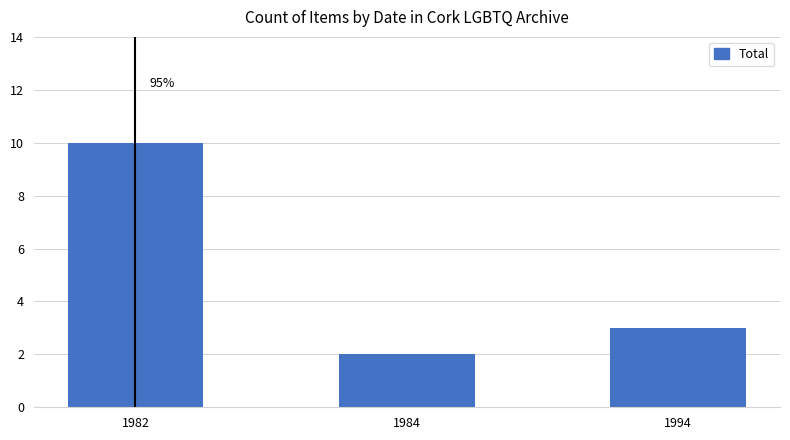

Is it true that the value at 1984 is 1?

False